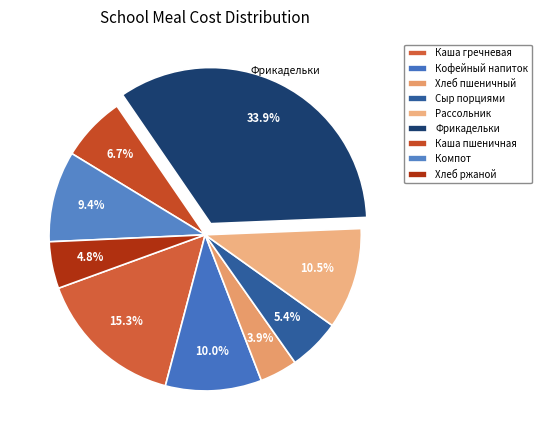

Rank the categories by value from lowest to highest.

Хлеб пшеничный, Хлеб ржаной, Сыр порциями, Каша пшеничная, Компот, Кофейный напиток, Рассольник, Каша гречневая, Фрикадельки